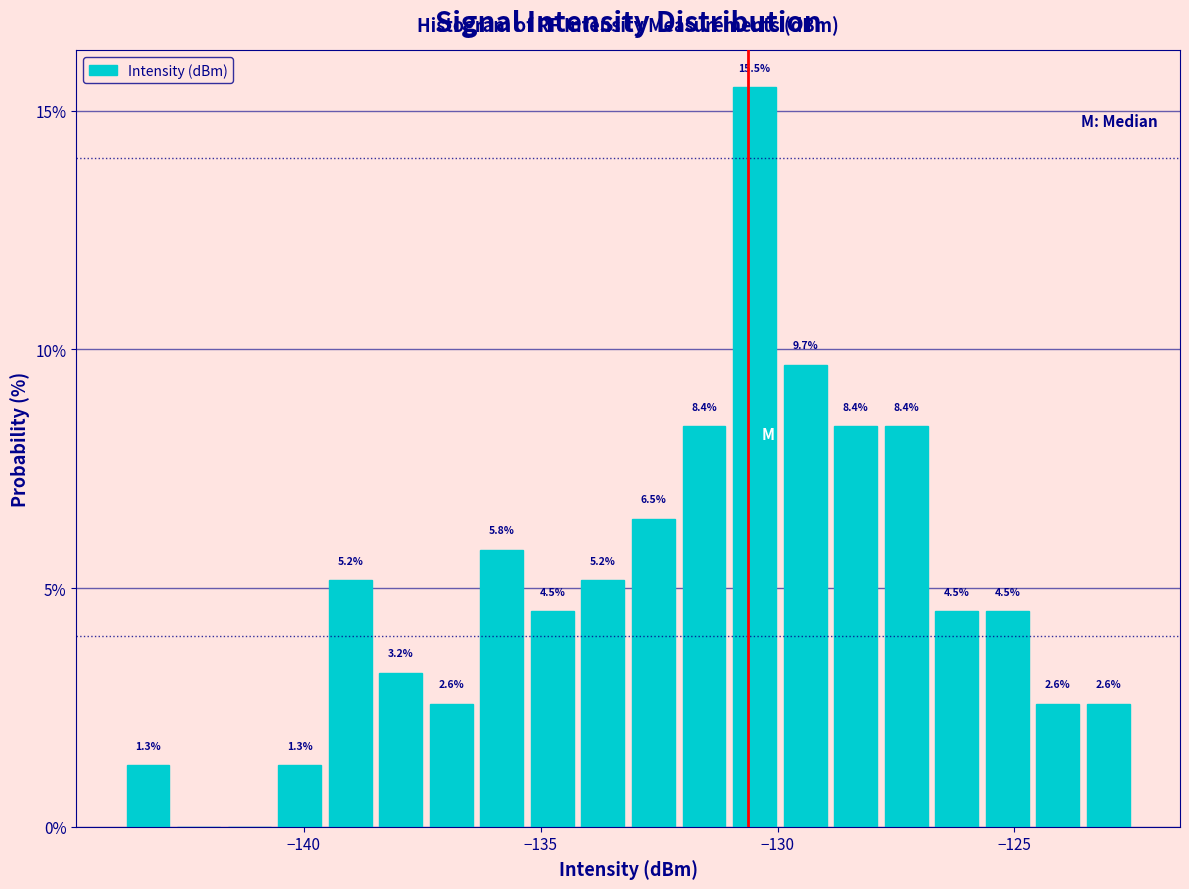

Around what value on the x-axis is the tallest bar? Give the approximate position of its centre, as read against the axis.

-130.5